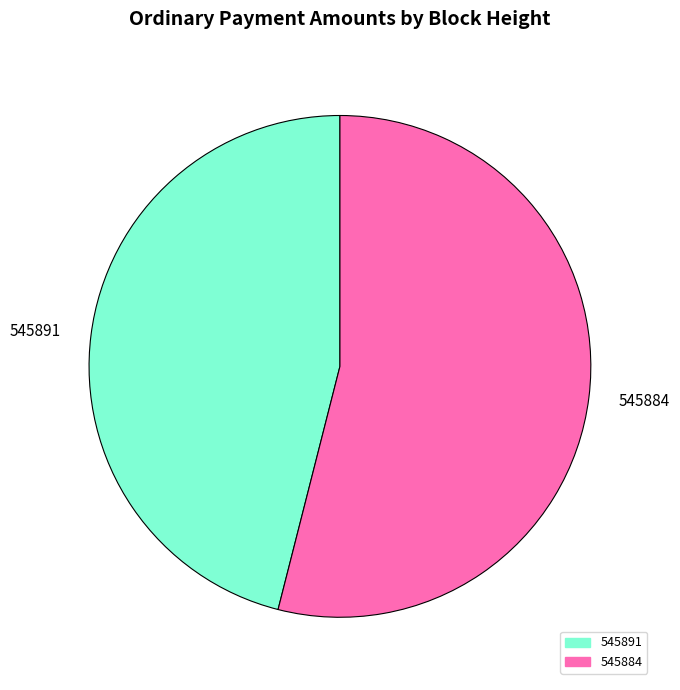

Do 545891 and 545884 together represent more than half of the pie?

Yes